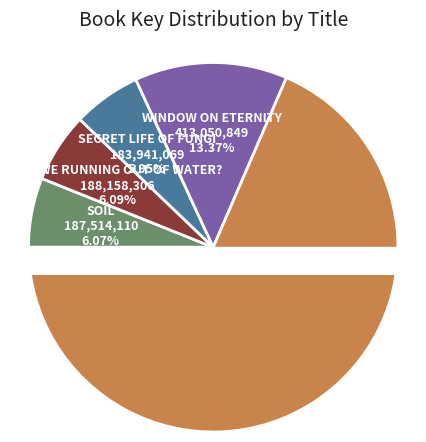

Which slice is the smallest?

Secret Life of Fungi (Hardcover)